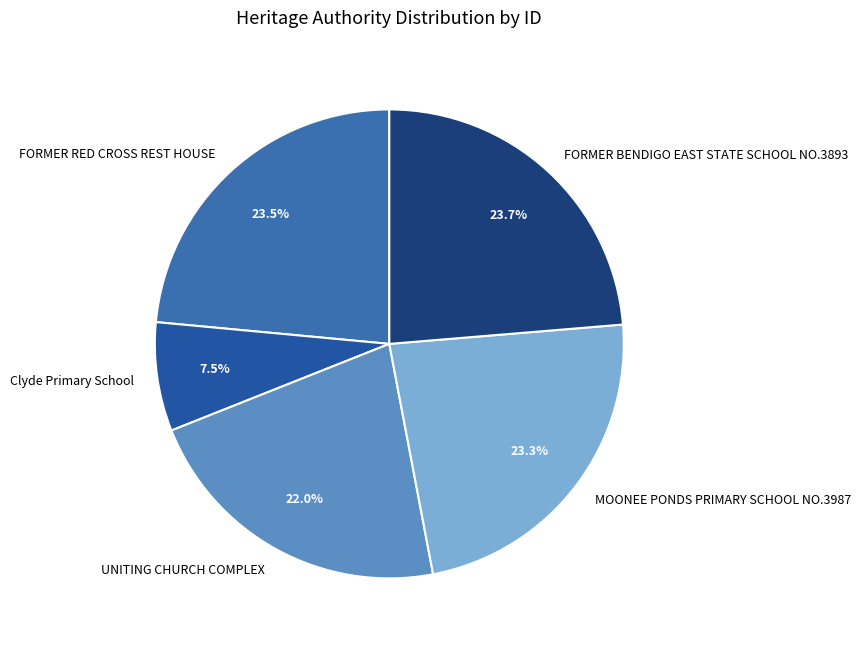

How many segments does this pie chart have?

5